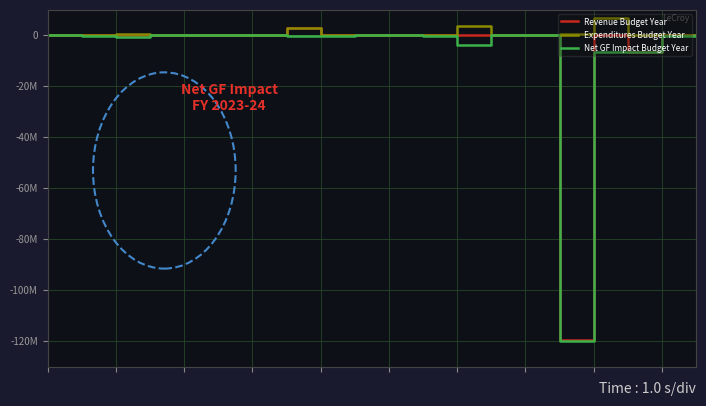

Is this an area chart (filled region under the line)?

No